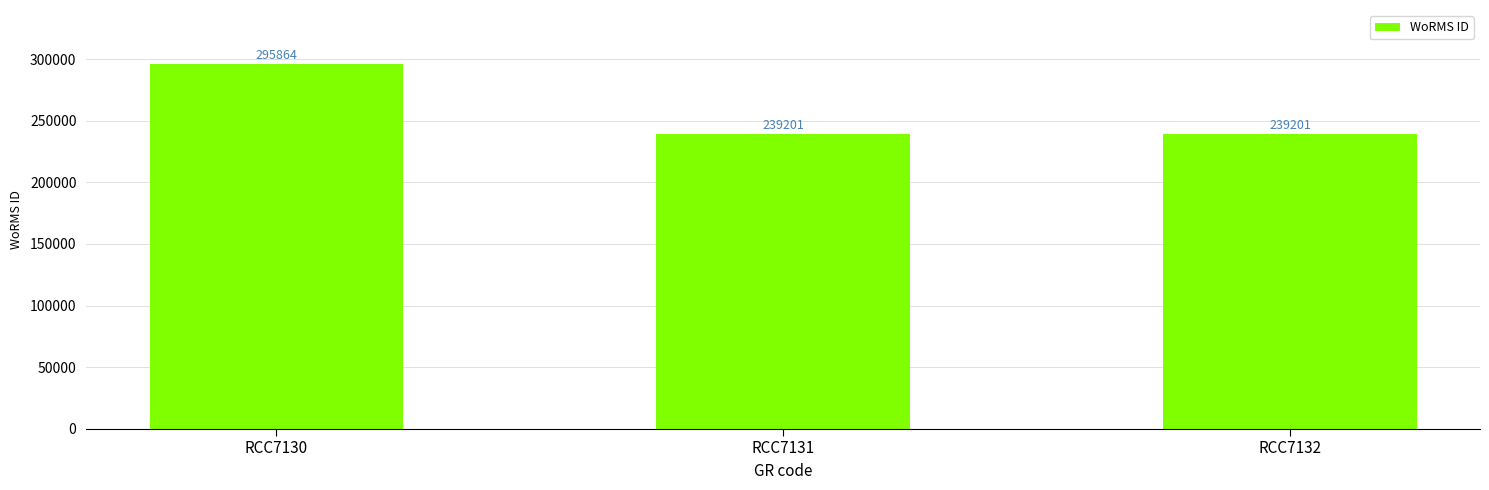

What is the smallest value displayed?

239201